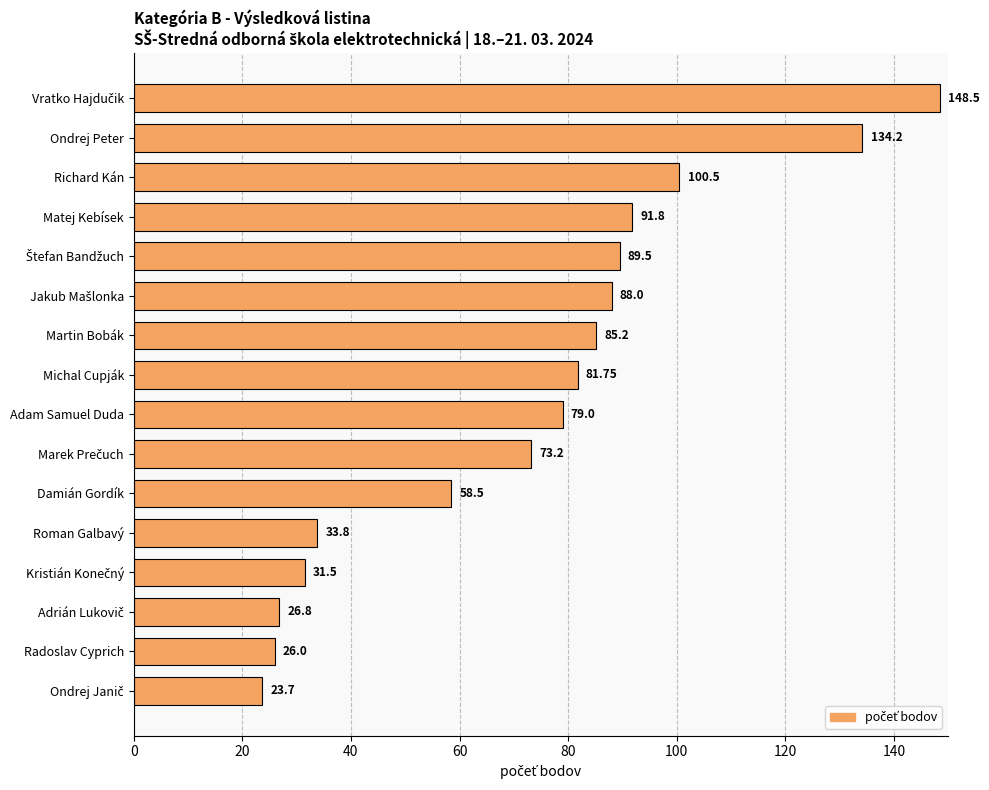

Are the bars grouped side by side (vs. stacked)?

No